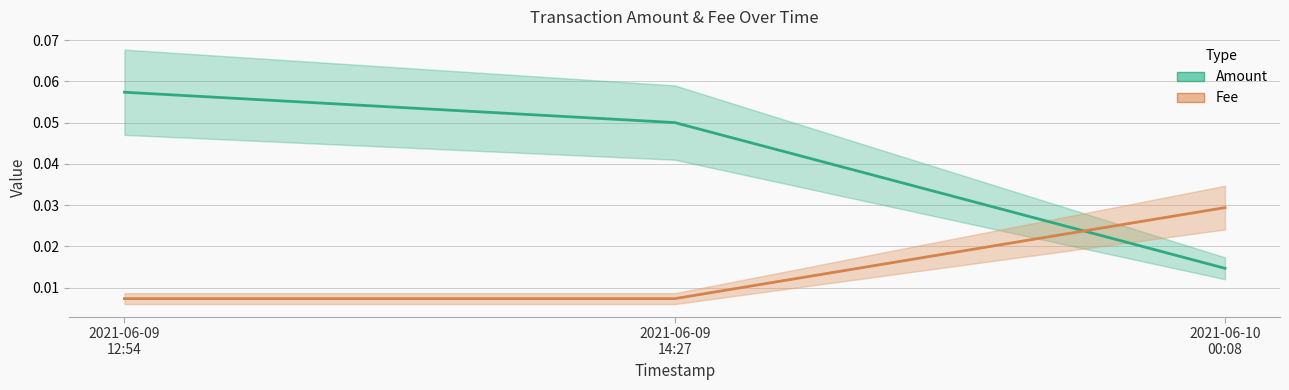

How many Amount values are between 0 and 1?

3